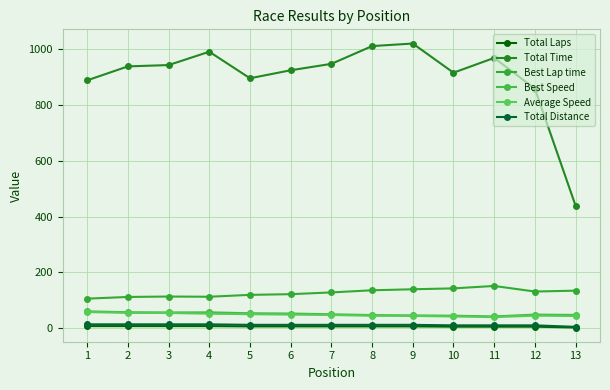

Which series has the widest spread of values?

Total Time